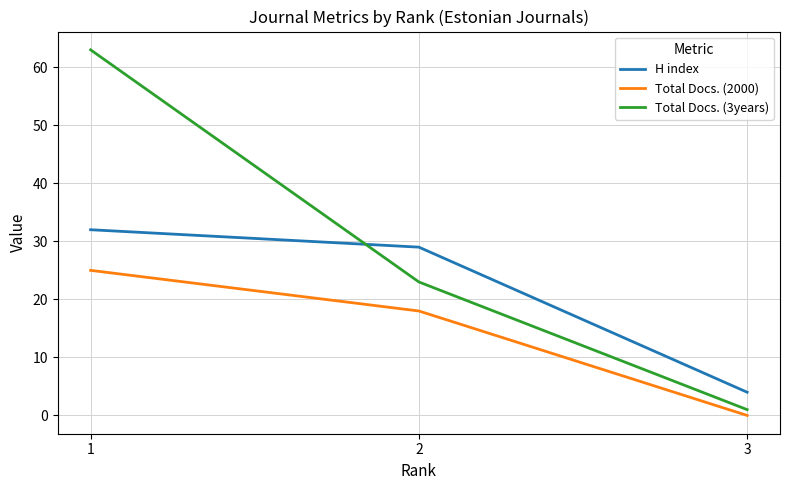

Between 1 and 2, which series saw the biggest shift?

Total Docs. (3years)